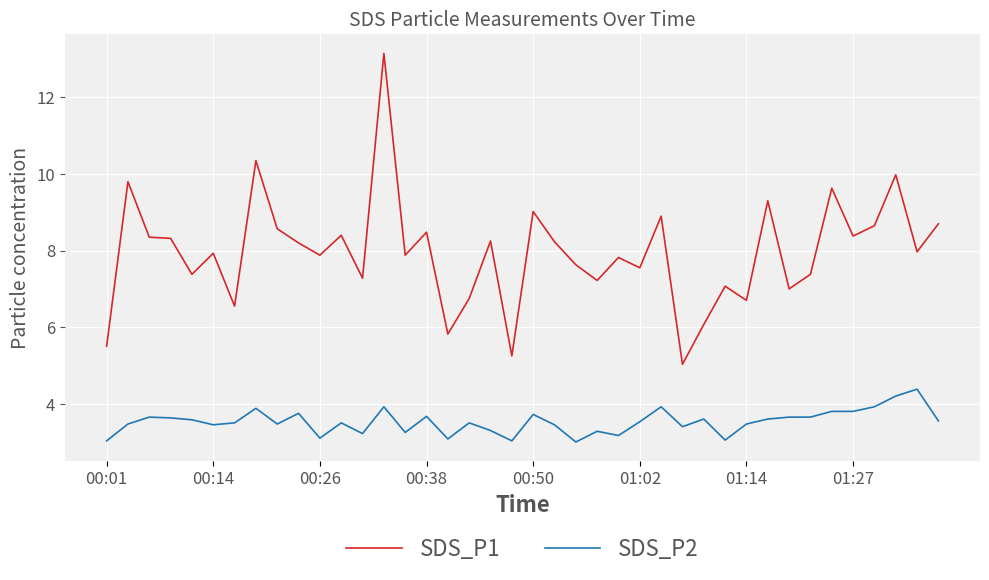

True or false: SDS_P1 and SDS_P2 cross at least once.

False